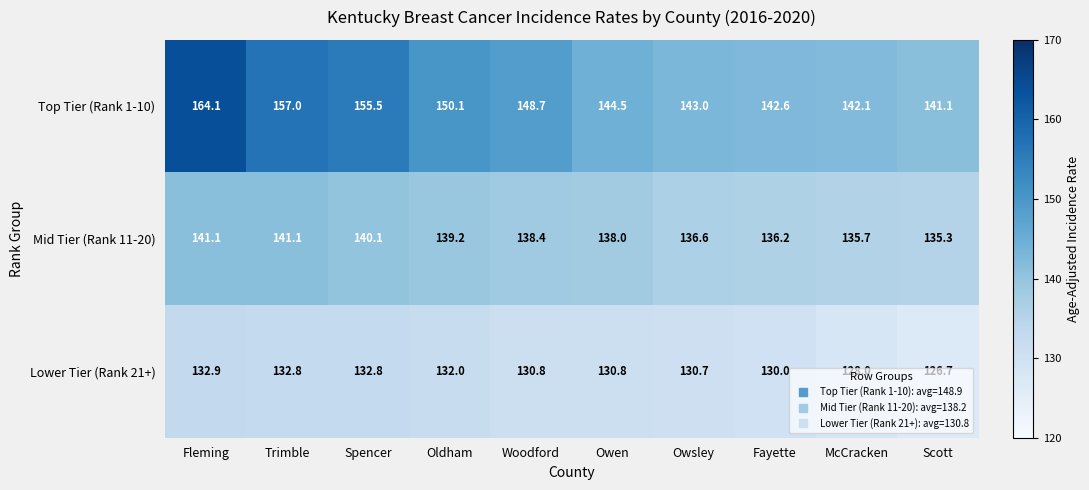

What is the smallest value displayed?

126.7